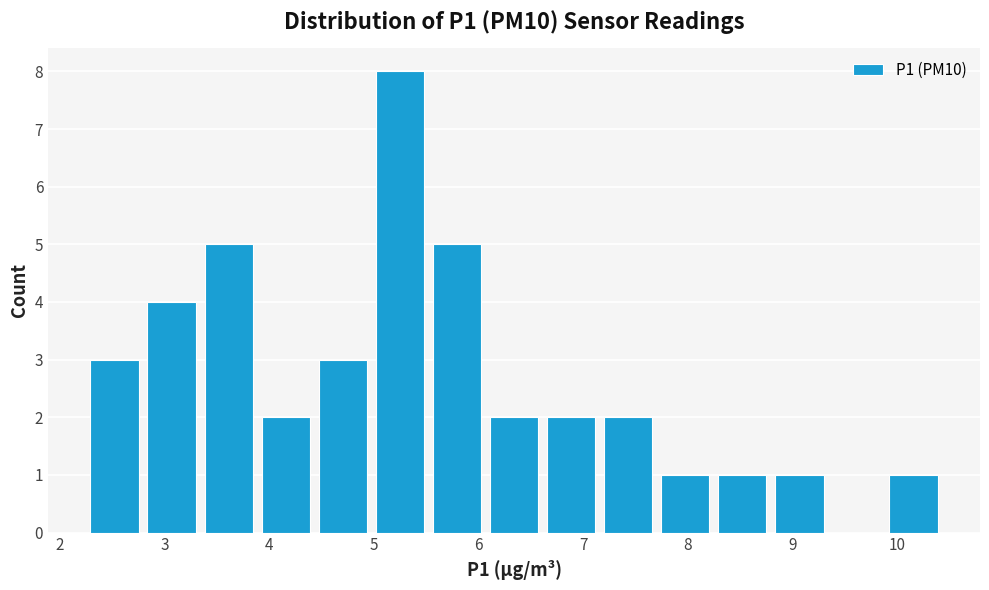

Which range on the x-axis has the tallest bar?

5.0 to 5.5